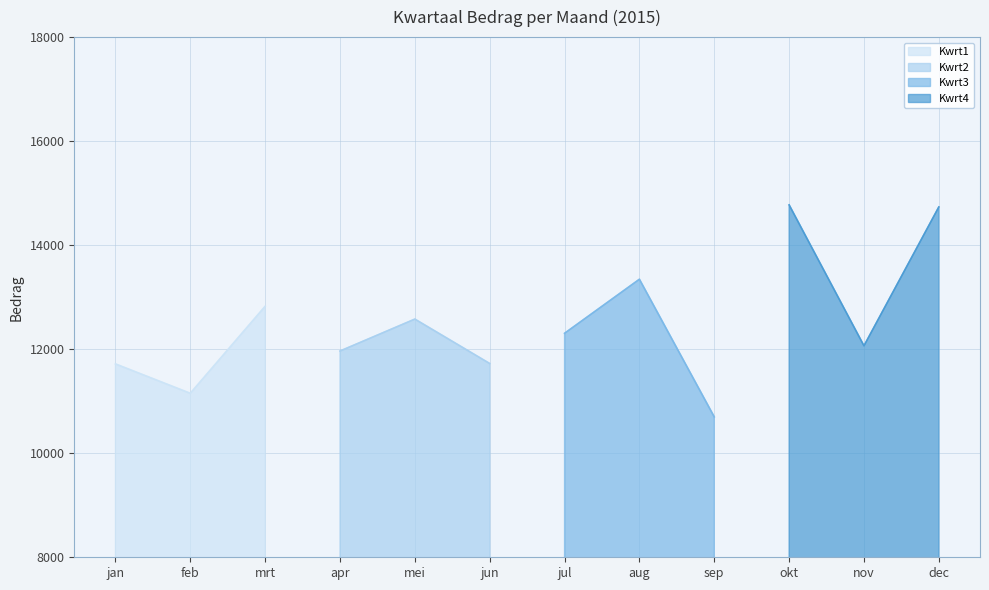

At which label does Kwrt1 reach its peak?

mrt